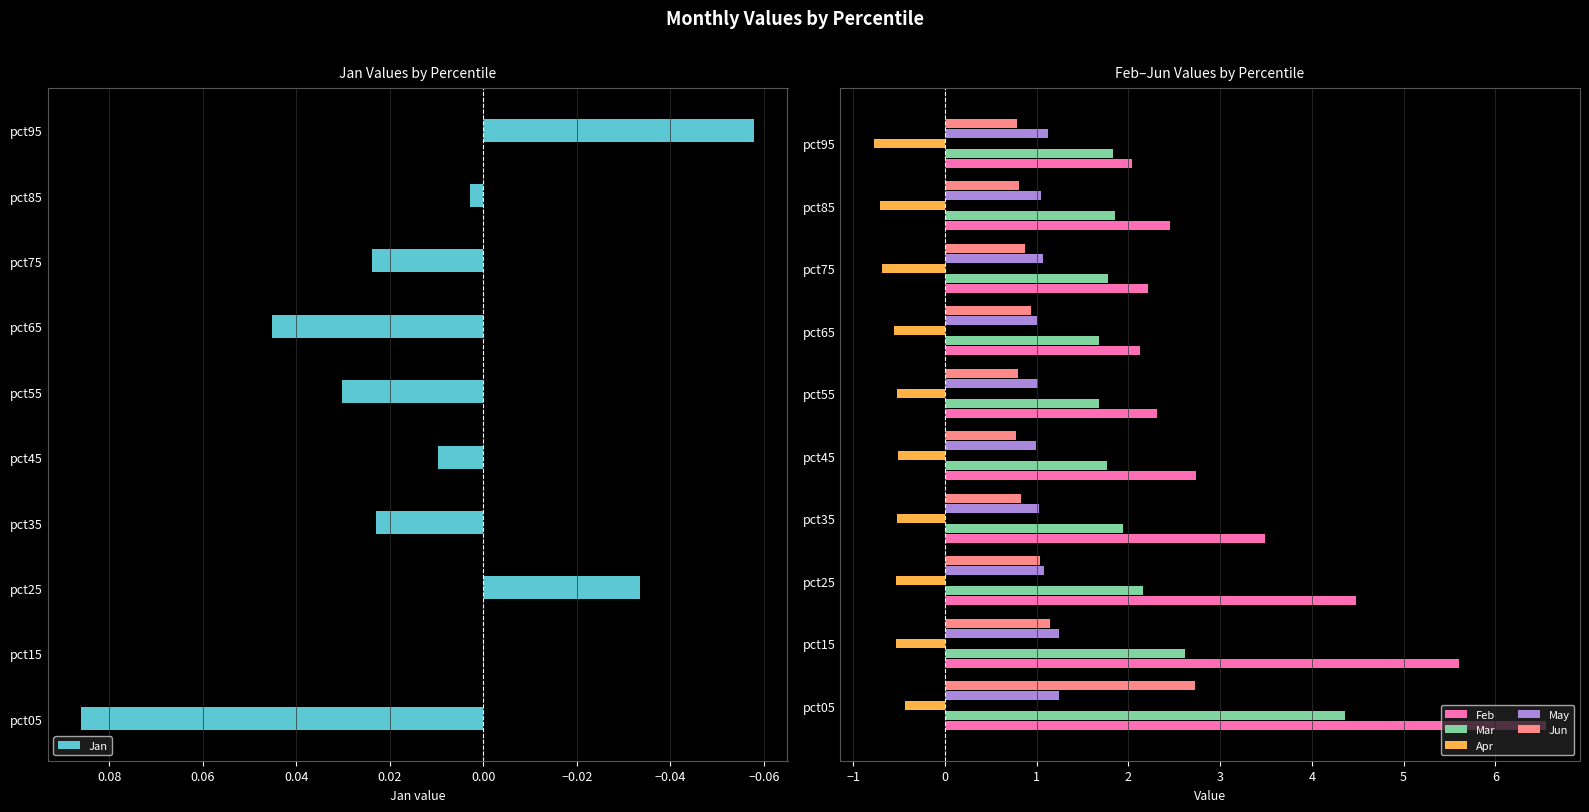

At which label is Mar closest to 3?

pct15